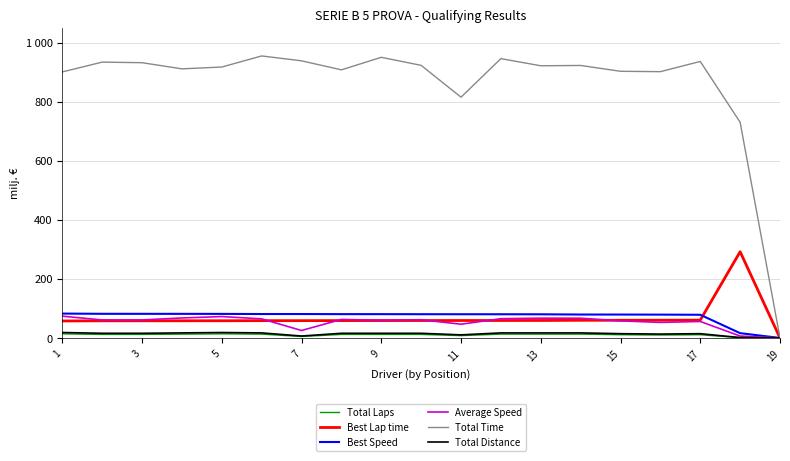

Reading left to right, list all the values displayed in this chart.

Total Laps: 14.0	12.0	12.0	13.0	14.0	13.0	5.0	12.0	12.0	12.0	8.0	13.0	13.0	13.0	11.0	10.0	11.0	1.0	0.0
Best Lap time: 57.6	58.1	58.1	58.2	58.3	58.6	58.6	58.9	58.9	59.0	59.1	59.2	59.3	59.9	59.9	60.1	60.5	292.0	0.0
Best Speed: 82.6	81.8	81.7	81.7	81.5	81.1	81.0	80.7	80.7	80.5	80.4	80.3	80.2	79.4	79.3	79.1	78.6	16.3	0.0
Average Speed: 73.9	61.1	61.2	67.8	72.5	64.7	25.3	62.8	60.0	61.8	46.6	65.3	67.0	67.0	57.9	52.7	55.8	6.5	0.0
Total Time: 900.8	934.0	932.1	911.3	917.4	954.9	938.4	907.9	950.2	923.1	815.3	945.8	921.7	922.7	903.0	901.7	936.3	730.4	0.0
Total Distance: 18.5	15.8	15.8	17.2	18.5	17.2	6.6	15.8	15.8	15.8	10.6	17.2	17.2	17.2	14.5	13.2	14.5	1.3	0.0